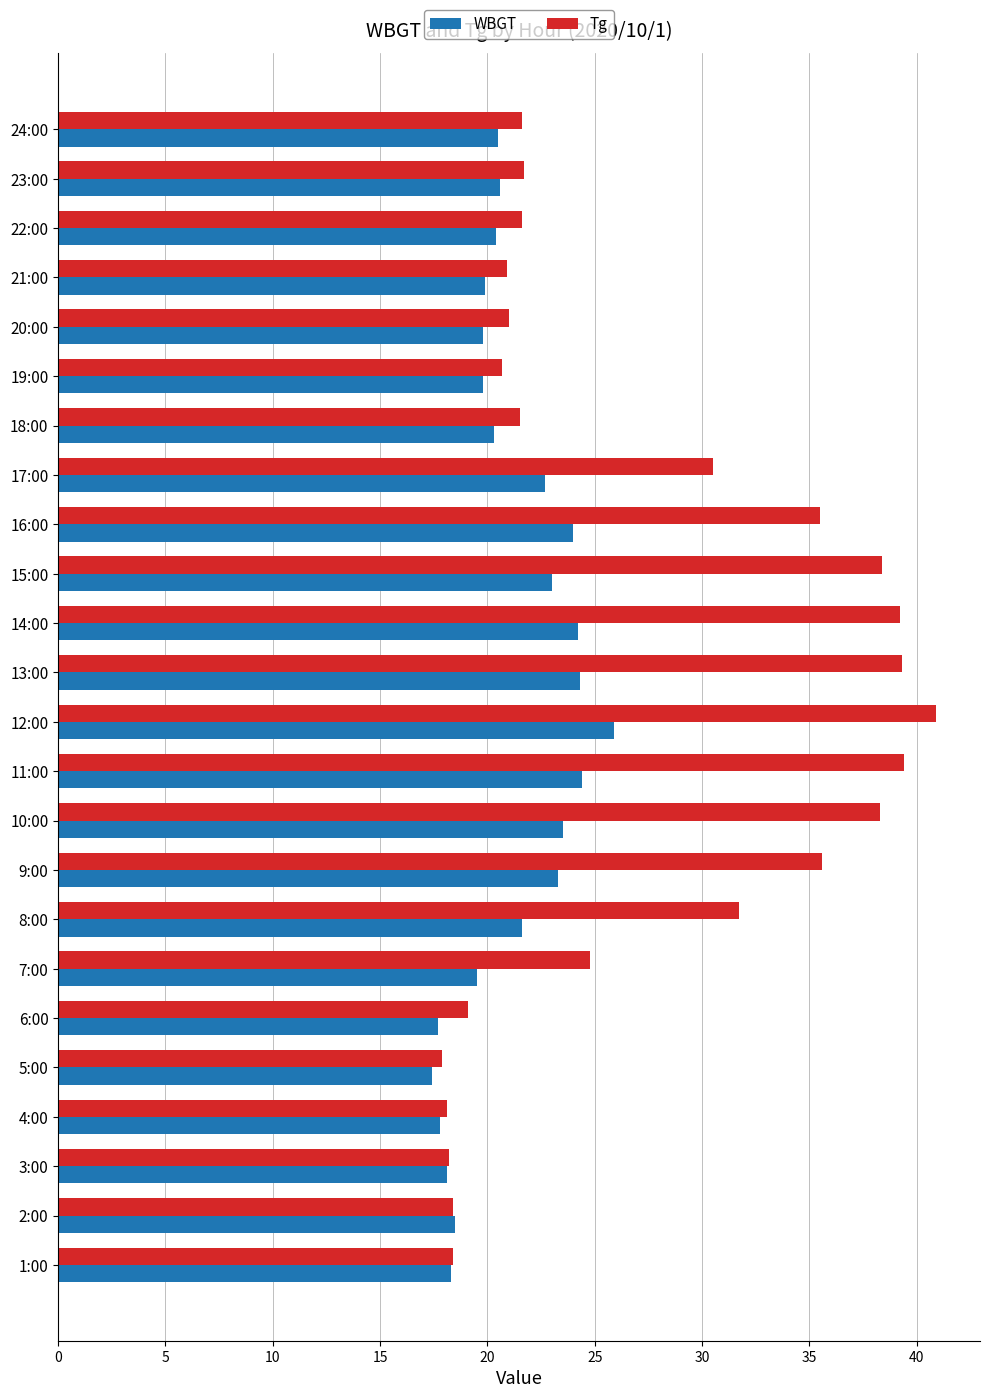

Which series has the largest range (max minus min)?

Tg